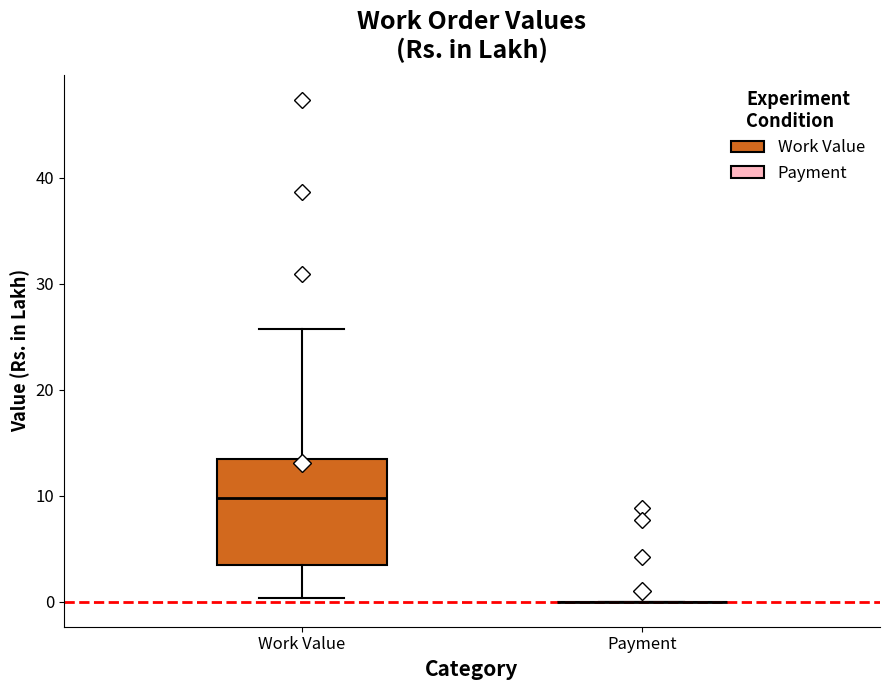

Which box is the tallest, from its lower edge to its upper edge?

Work Value